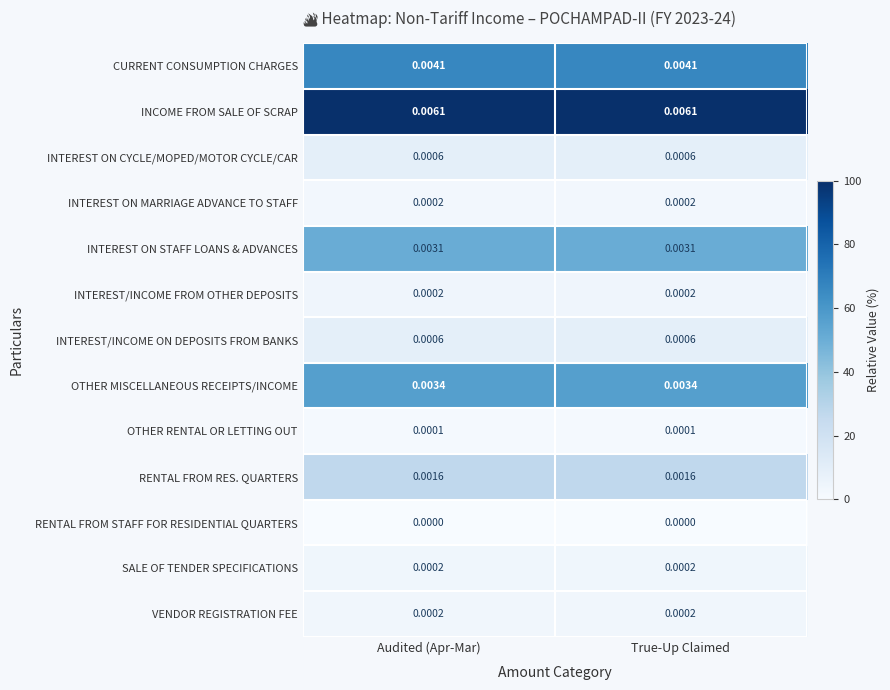

Is the value of INTEREST ON CYCLE/MOPED/MOTOR CYCLE/CAR at Audited (Apr-Mar) greater than the value of SALE OF TENDER SPECIFICATIONS at Audited (Apr-Mar)?

Yes